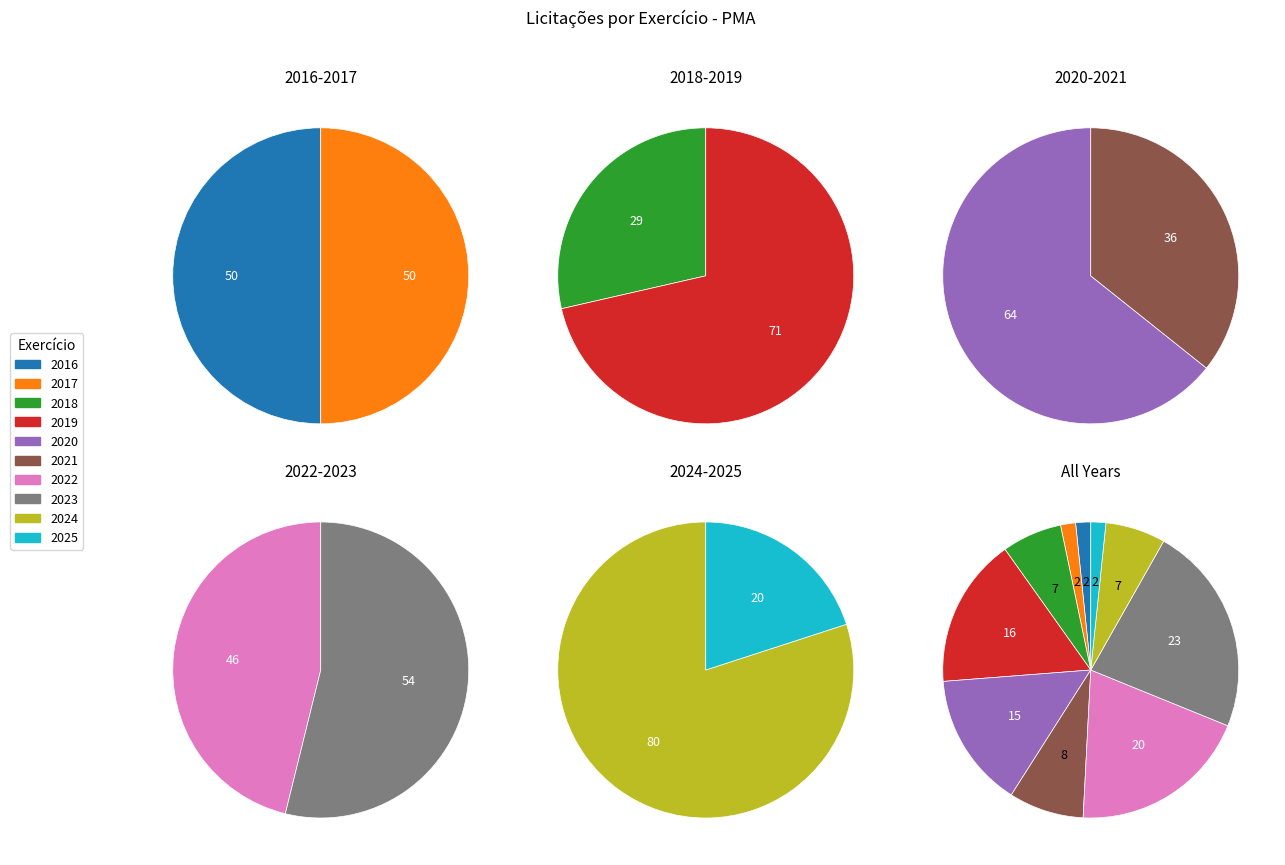

Does 2018 represent more than half of the total?

No